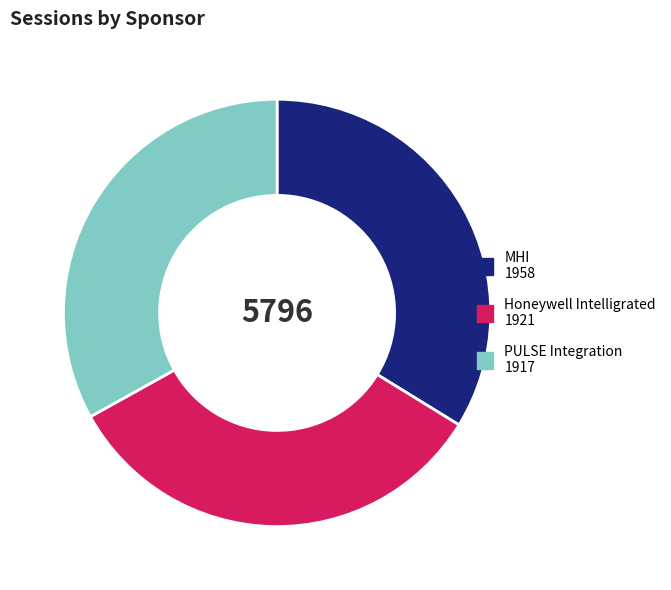

Is there any slice that represents more than half of the pie?

No